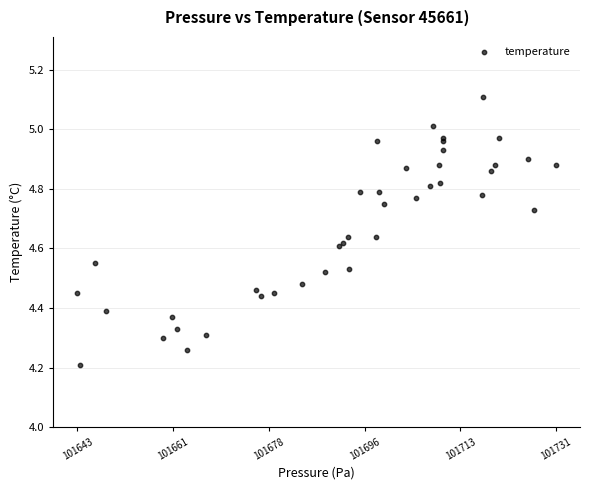

What Y value in the scatter plot is closest to 4?

4.2